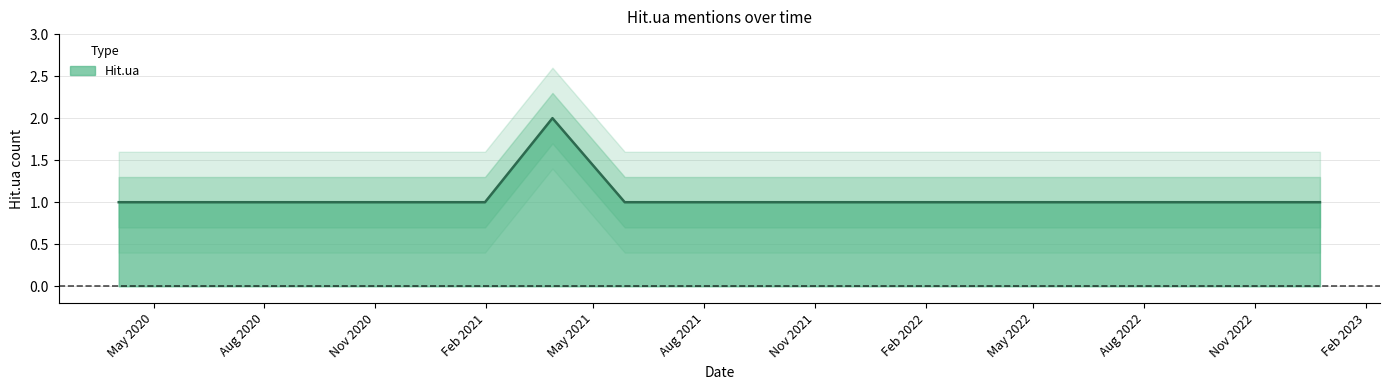

True or false: there are more than 0 points higher than both neighbors.

True